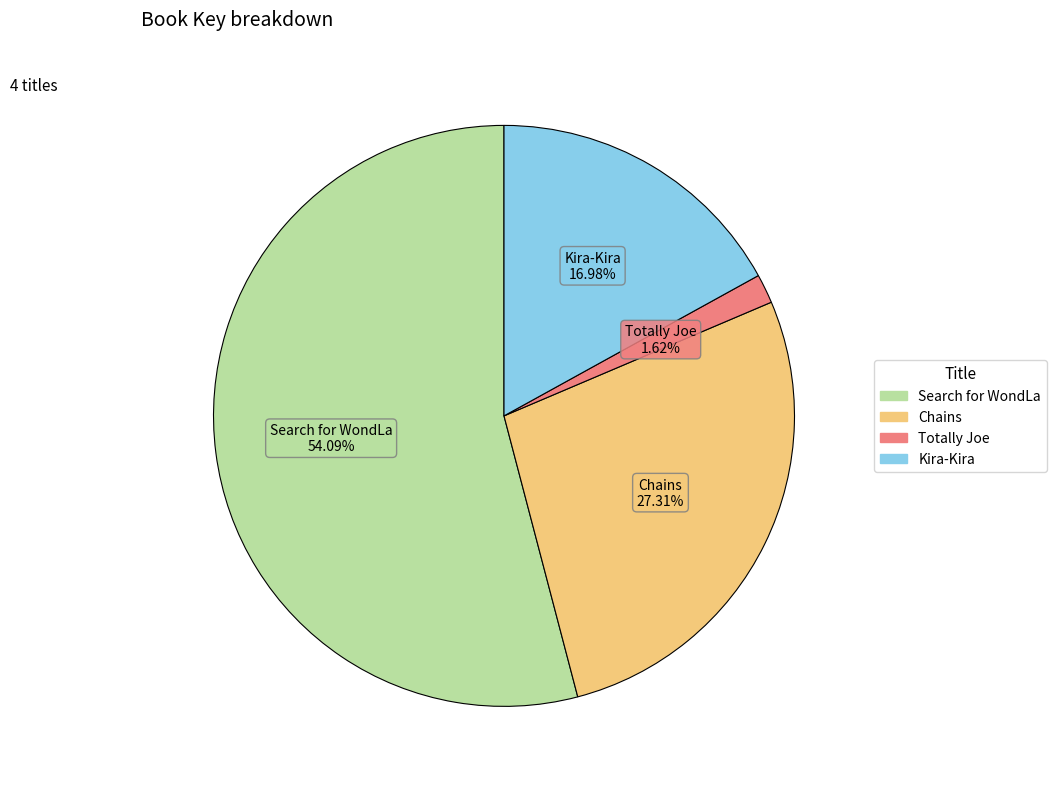

The Search for WondLa slice represents 59% of the pie. True or false?

False